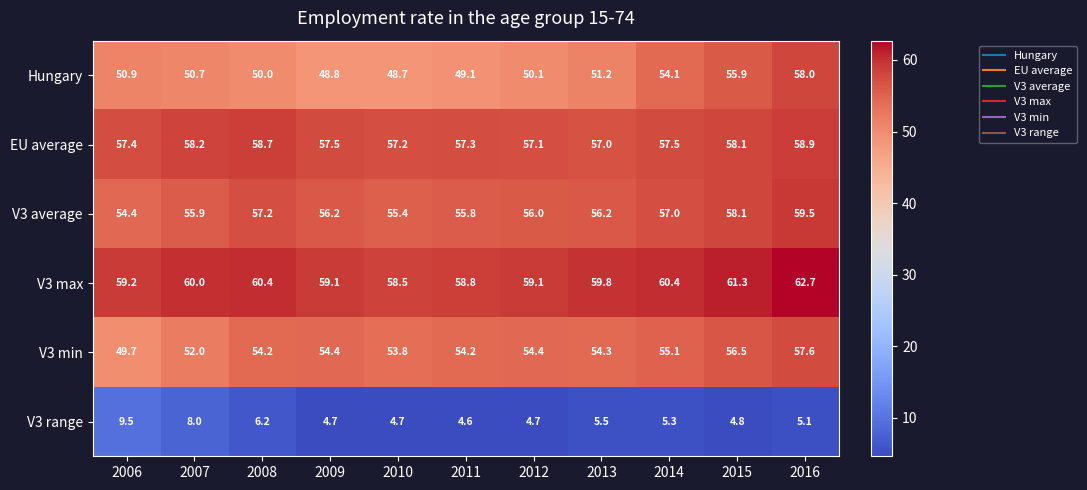

What is the minimum value shown in the chart?

4.6